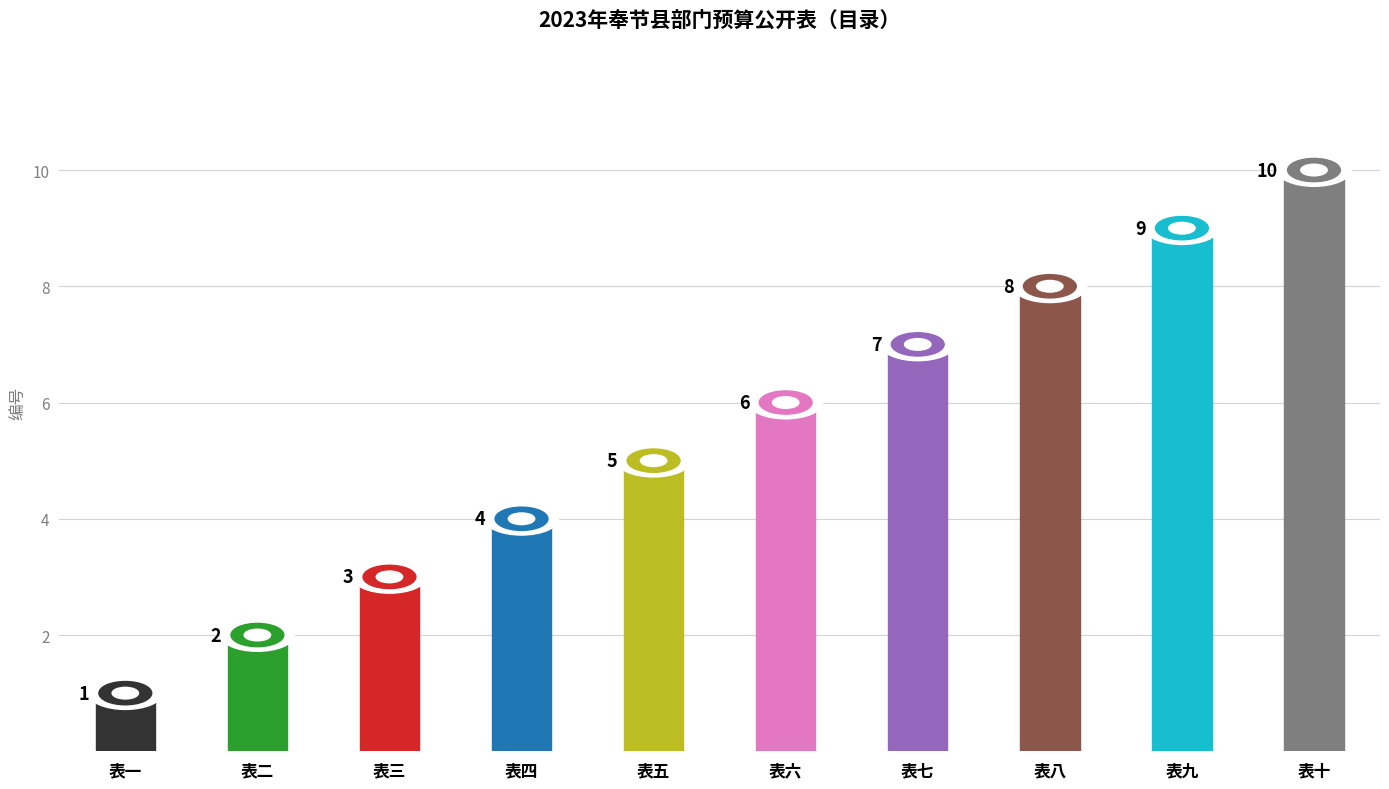

What is the label of the 8th bar from the left?

表八